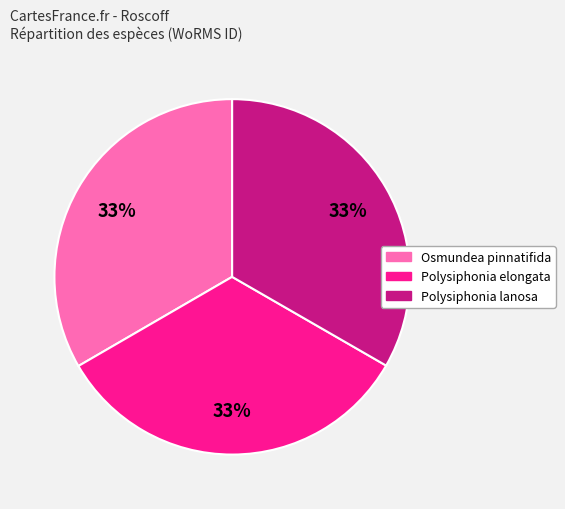

Does any single category account for the majority?

No